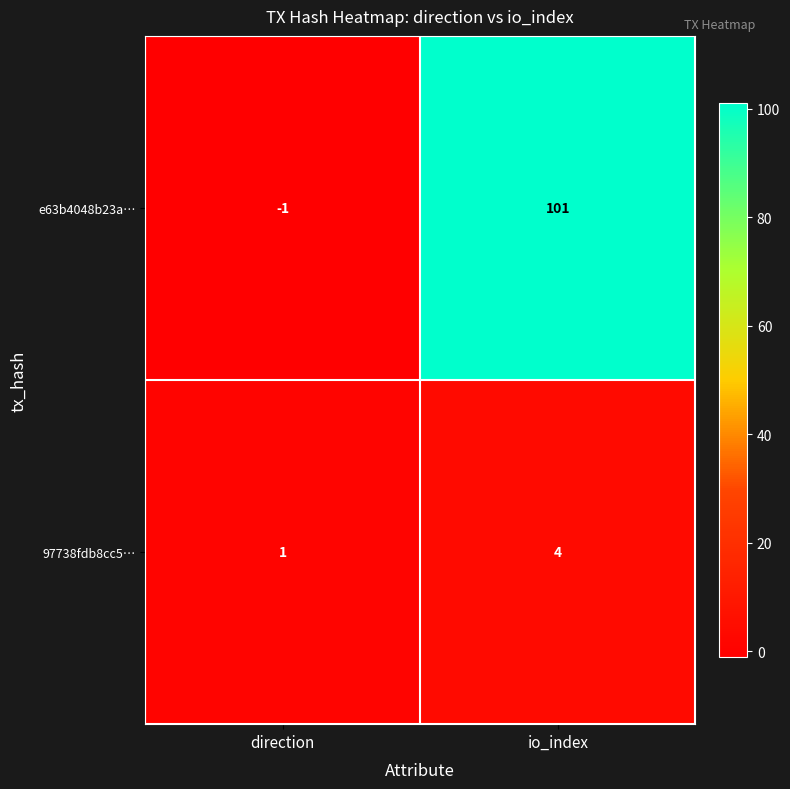

What is the minimum value shown in the chart?

-1